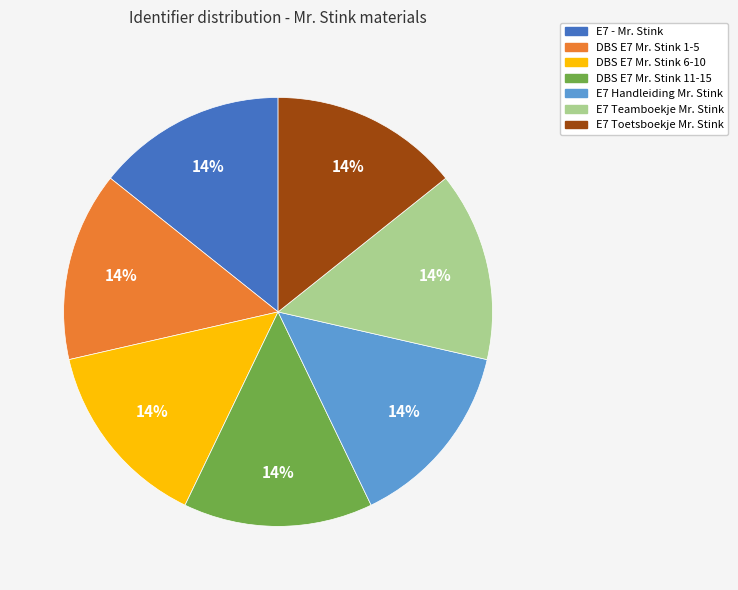

Count the number of slices in the pie.

7